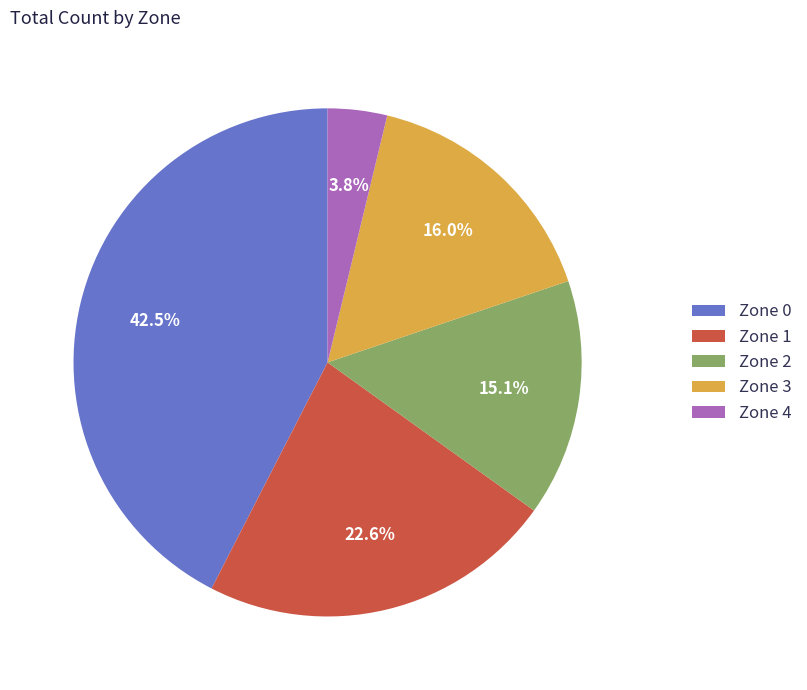

Which slice is the smallest?

Zone 4